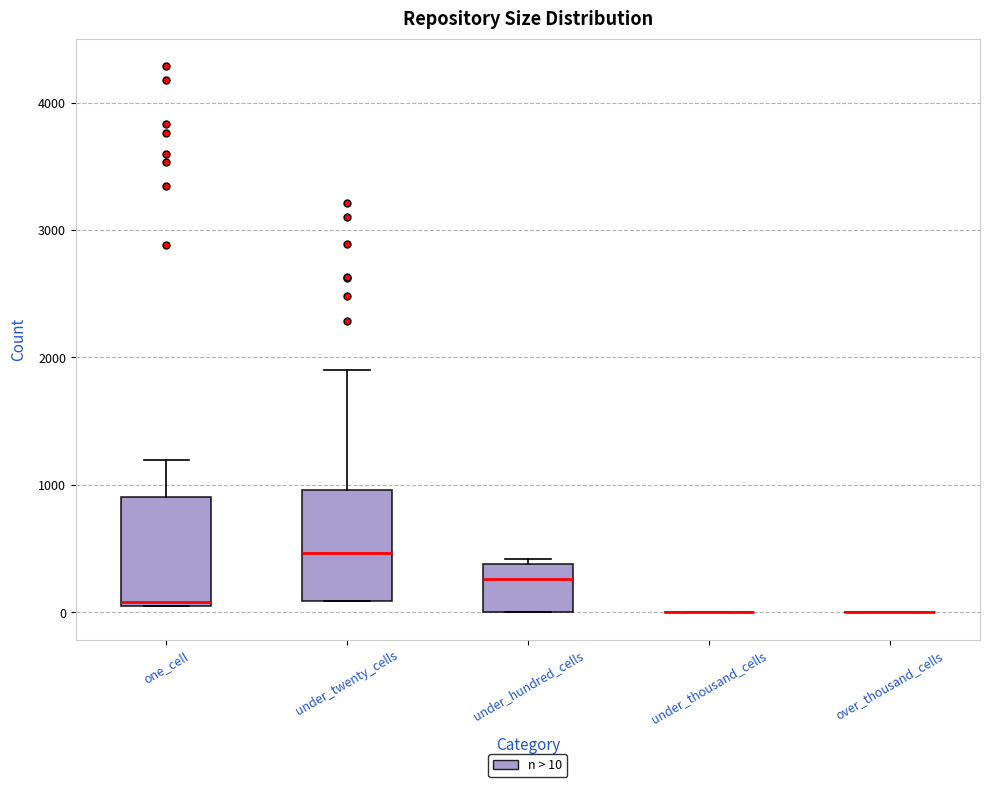

Reading left to right, transcribe this box plot: for each box, give where its median line is, the range the box spans, and where its two whiskers end, as read against the y-axis. The values are not printed on the chart, so give them approximately, as read against the axis.

one_cell: median 100, box 0 to 900, whiskers 0 to 1200
under_twenty_cells: median 500, box 100 to 1000, whiskers 100 to 1900
under_hundred_cells: median 300, box 0 to 400, whiskers 0 to 400 (just above the box's upper edge)
under_thousand_cells: box collapsed to a line at 0, whiskers 0 to 0
over_thousand_cells: box collapsed to a line at 0, whiskers 0 to 0